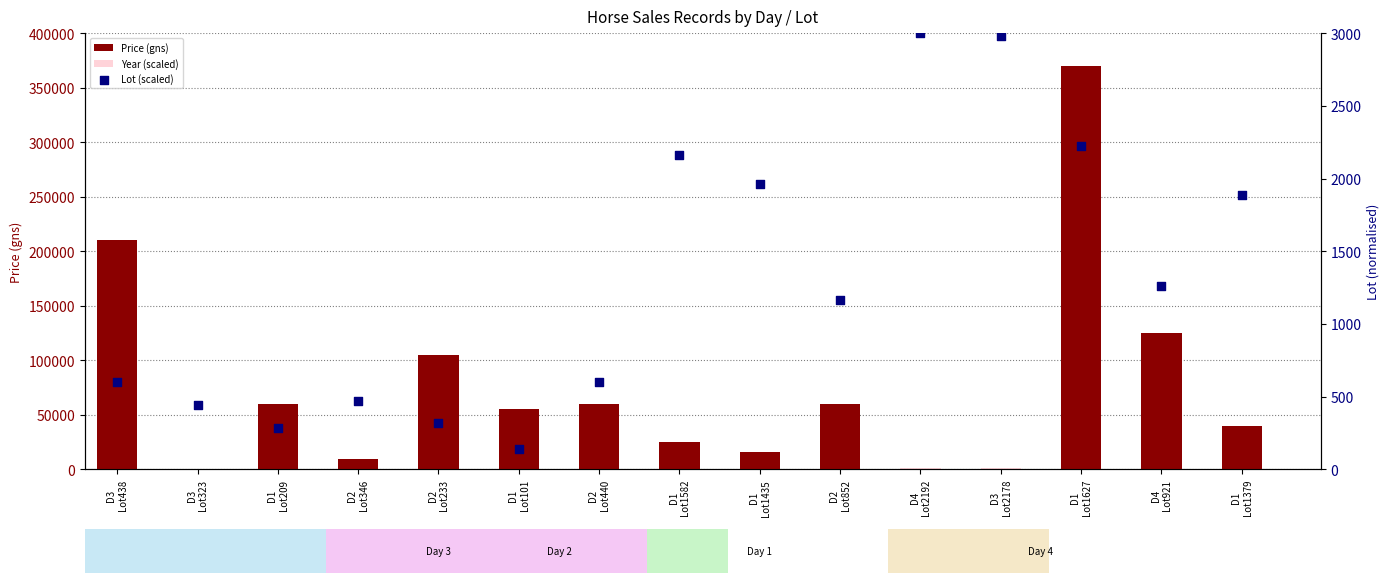

Is the value of Price (gns) at D1
Lot1435 greater than the value of Lot (scaled) at D4
Lot921?

Yes